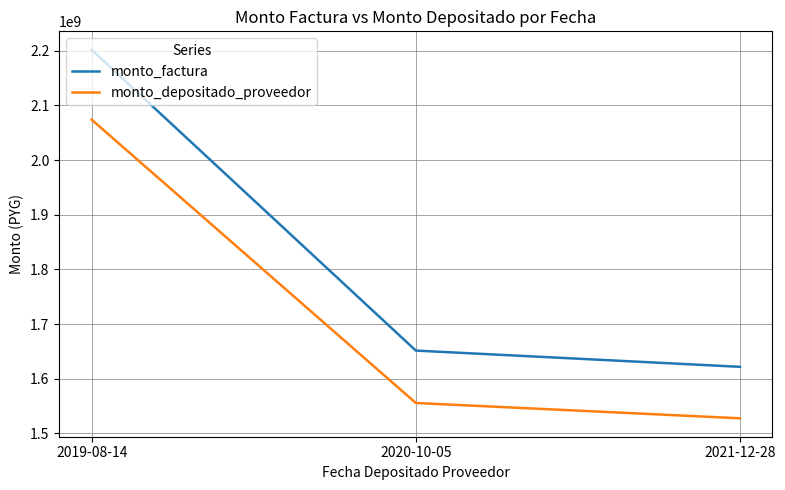

Rank the series by their maximum value, from highest to lowest.

monto_factura, monto_depositado_proveedor